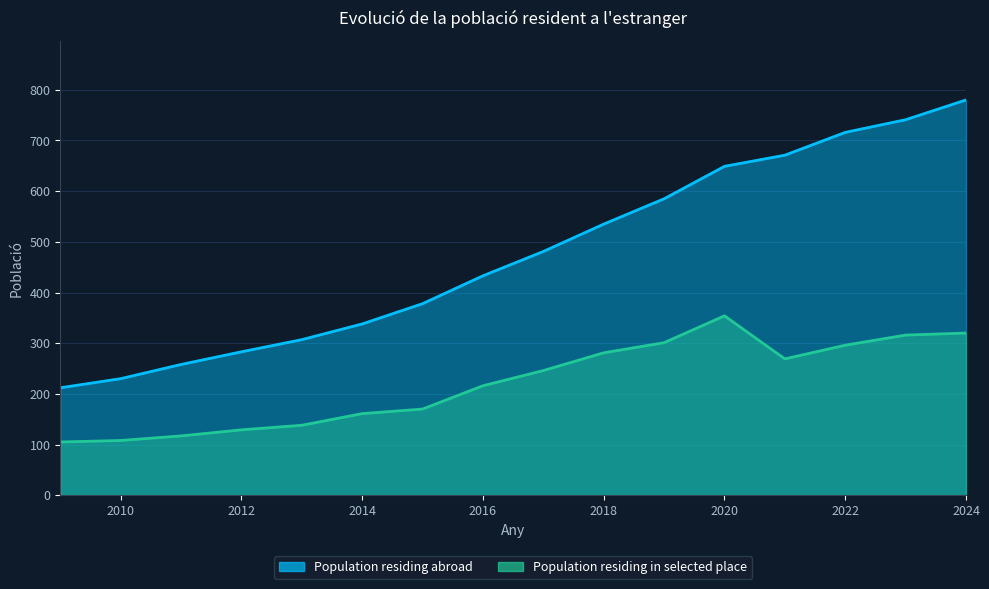

True or false: Population residing in selected place and Population residing abroad cross at least once.

False